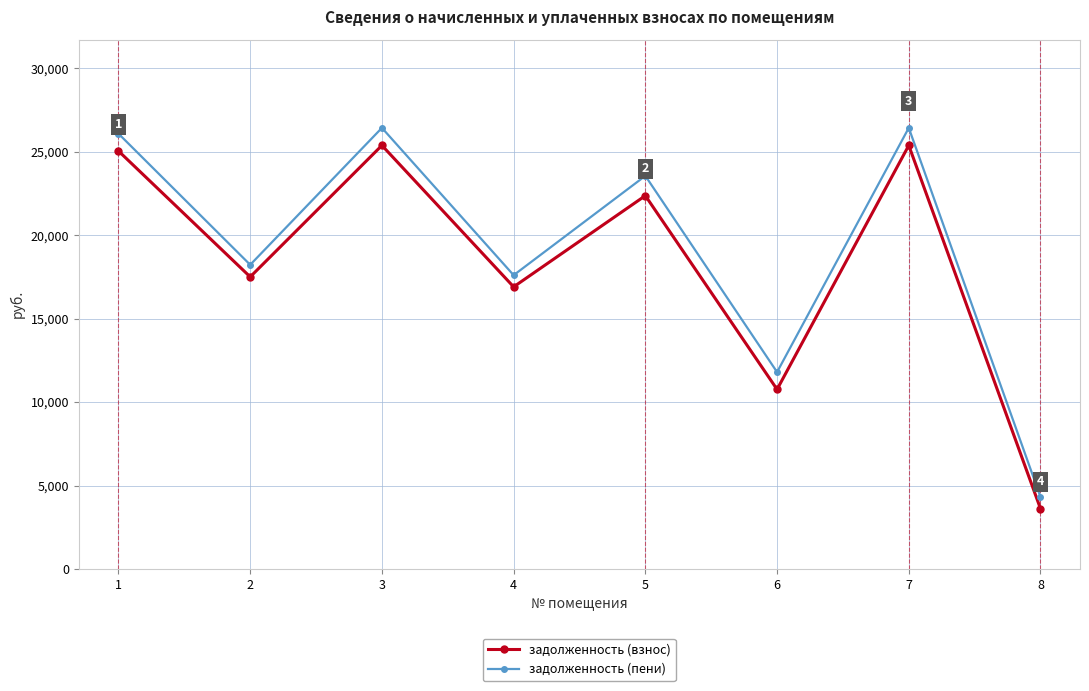

What is the value of the задолженность (взнос) point at the 4th from the left?

16904.5